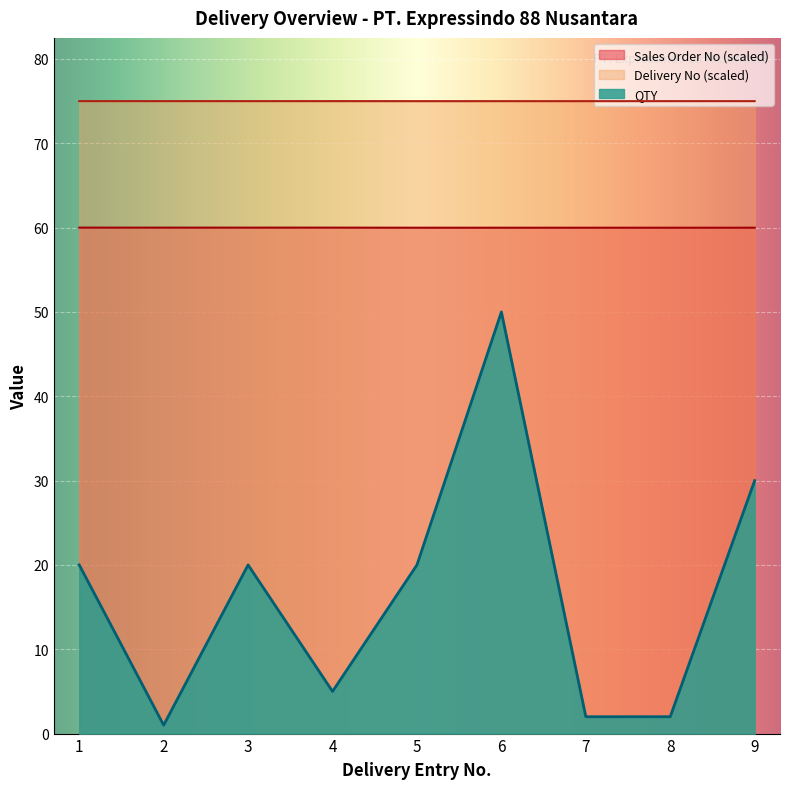

Does the chart display data point markers on the line(s)?

No